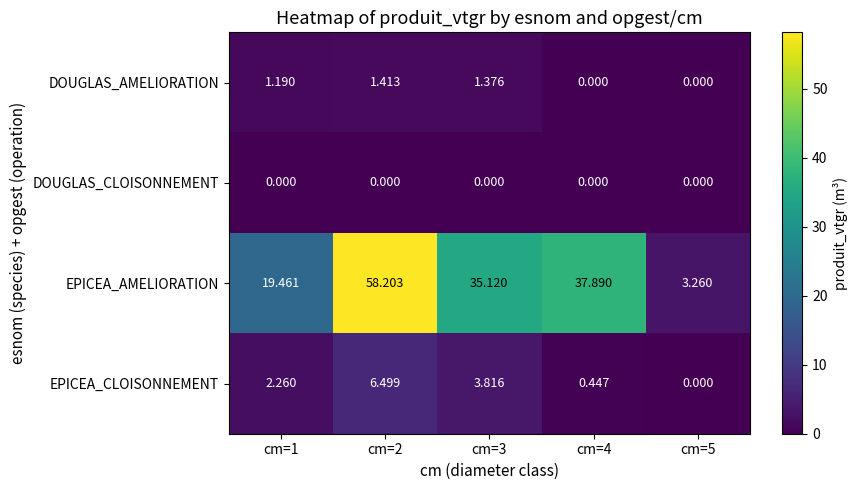

At how many categories does at least one series exceed 12?

4